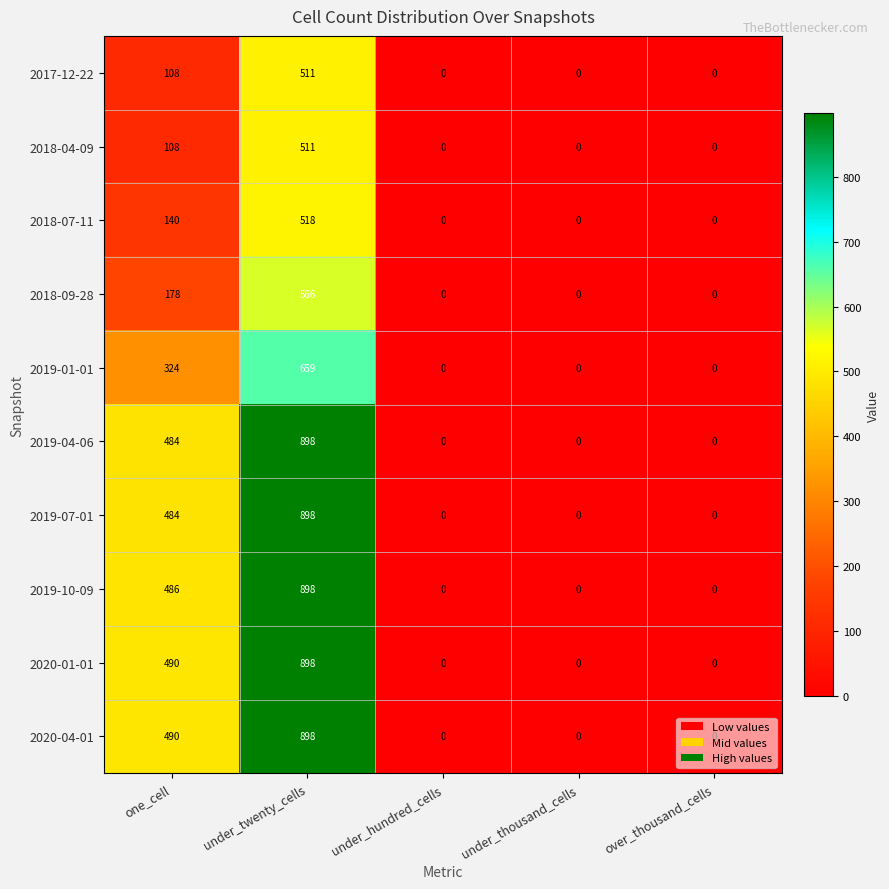

Which category has the highest value in the 2020-01-01 series?

under_twenty_cells